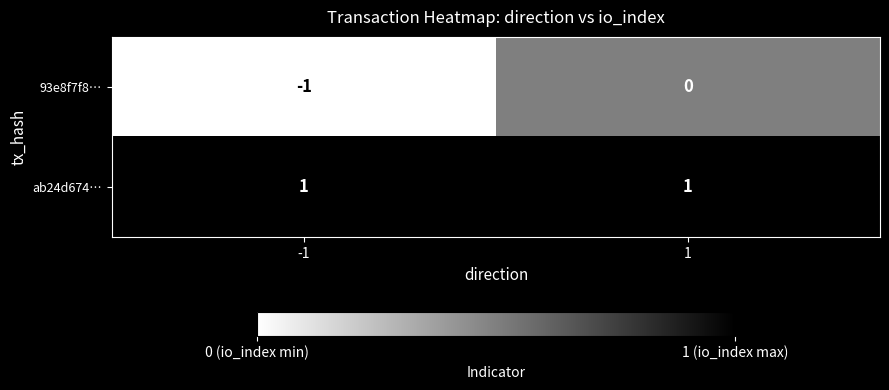

True or false: 93e8f7f8… has a value of 0 at 1.

True